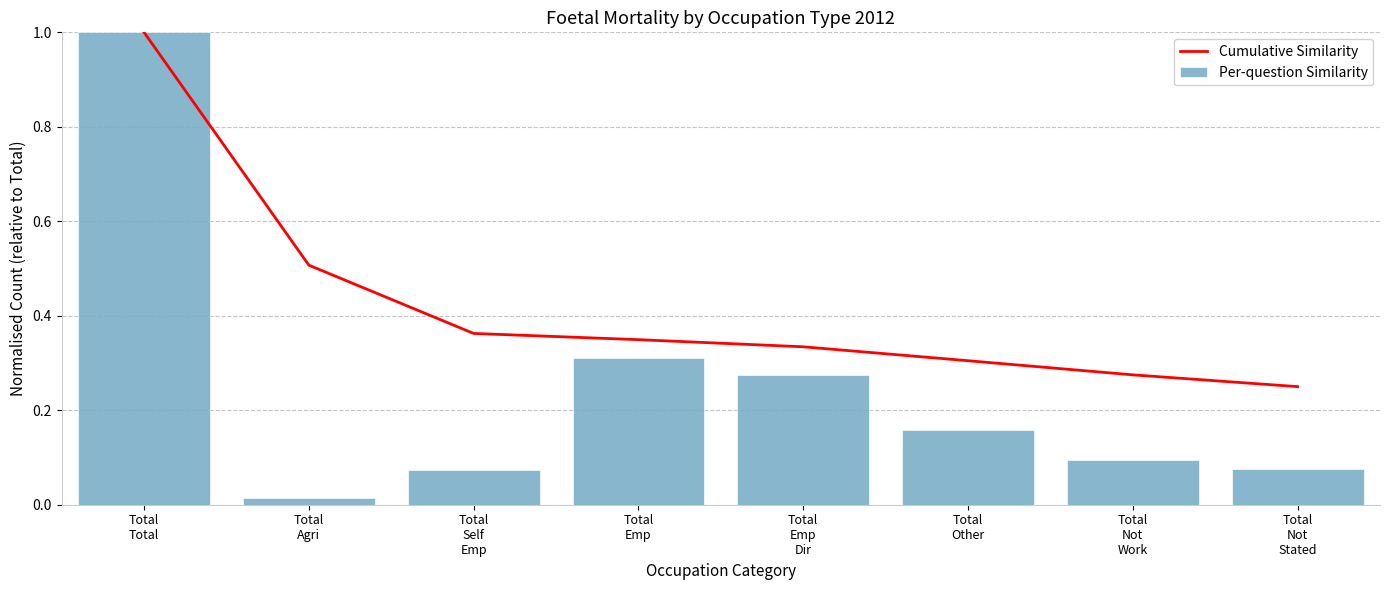

Count the number of categories in the chart.

8